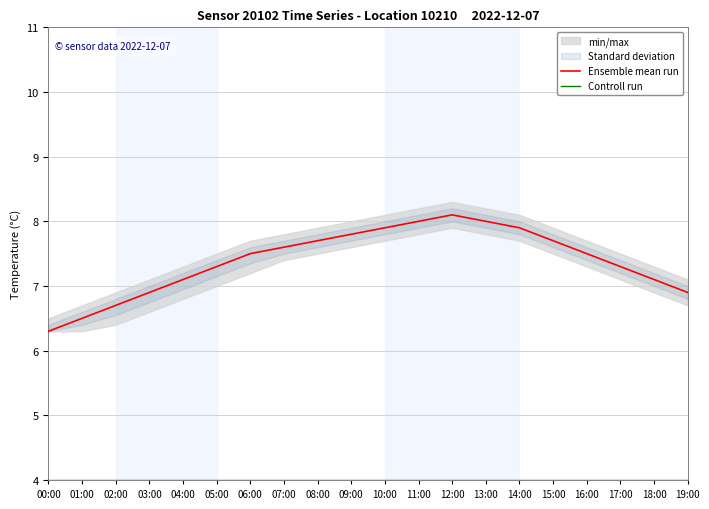

What are all the series names shown in the legend?

Ensemble mean run, Controll run